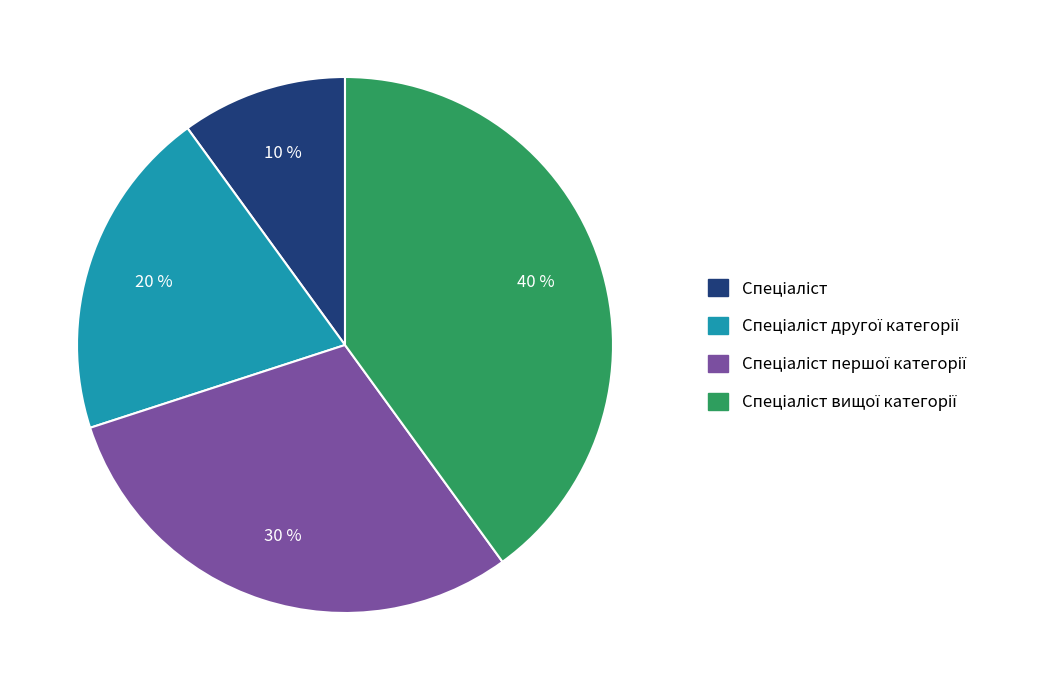

Does any single category account for the majority?

No